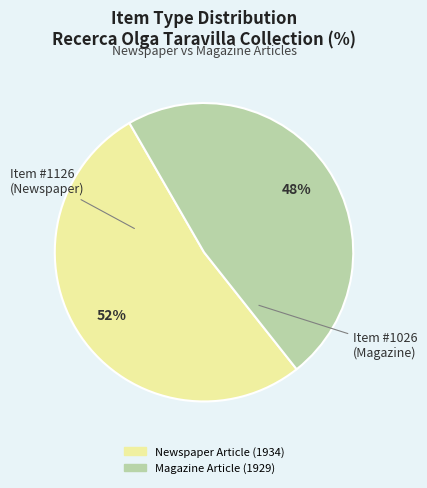

Is it true that Magazine Article (1929) is 48% of the pie?

True